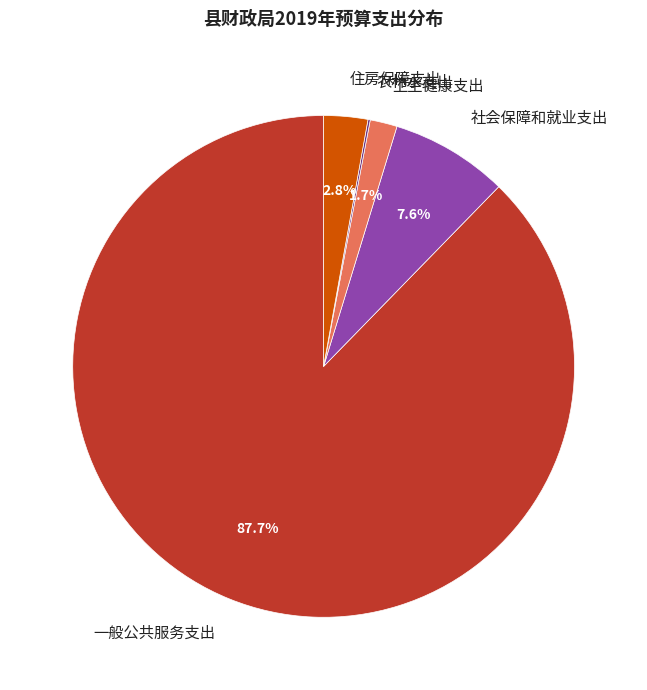

True or false: 社会保障和就业支出 accounts for 8% of the total.

True